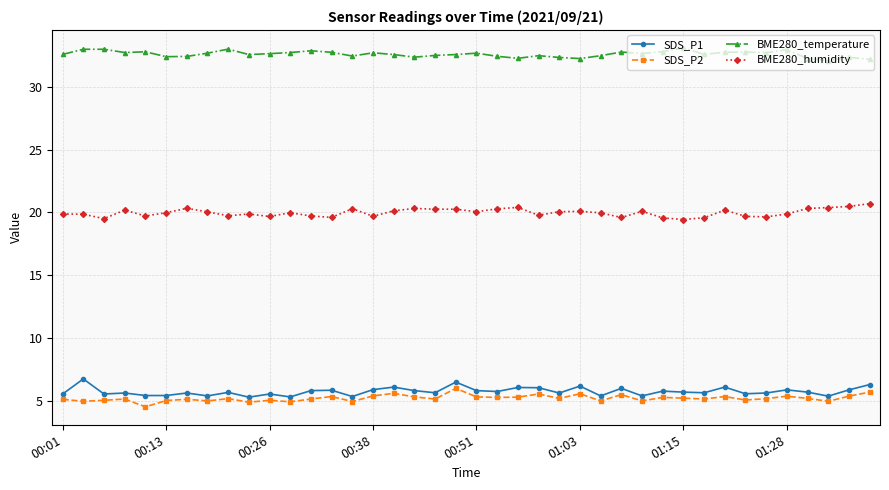

Which series has the largest total across all categories?

BME280_temperature